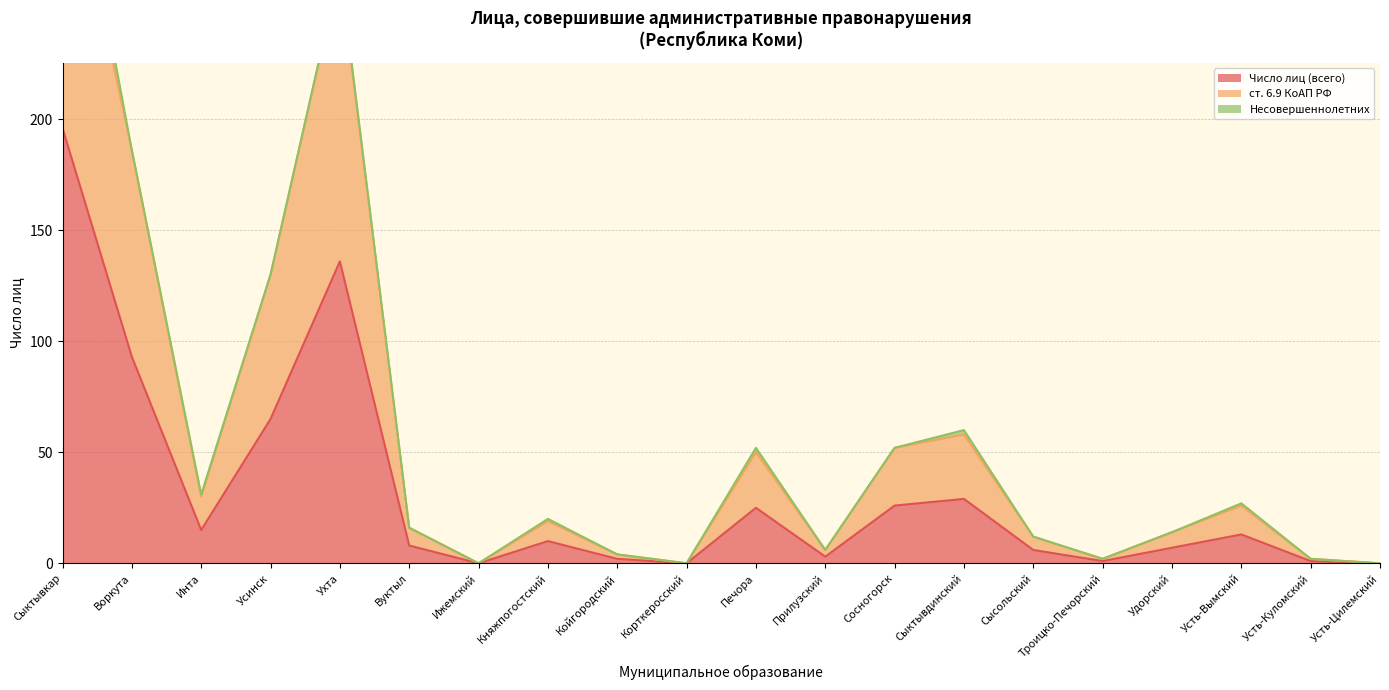

What is the sum of all Число лиц (всего) values?

636